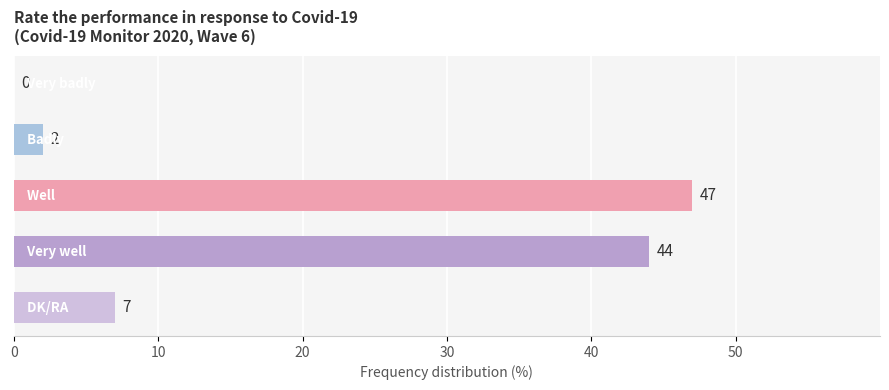

What is the sum of all values?

100